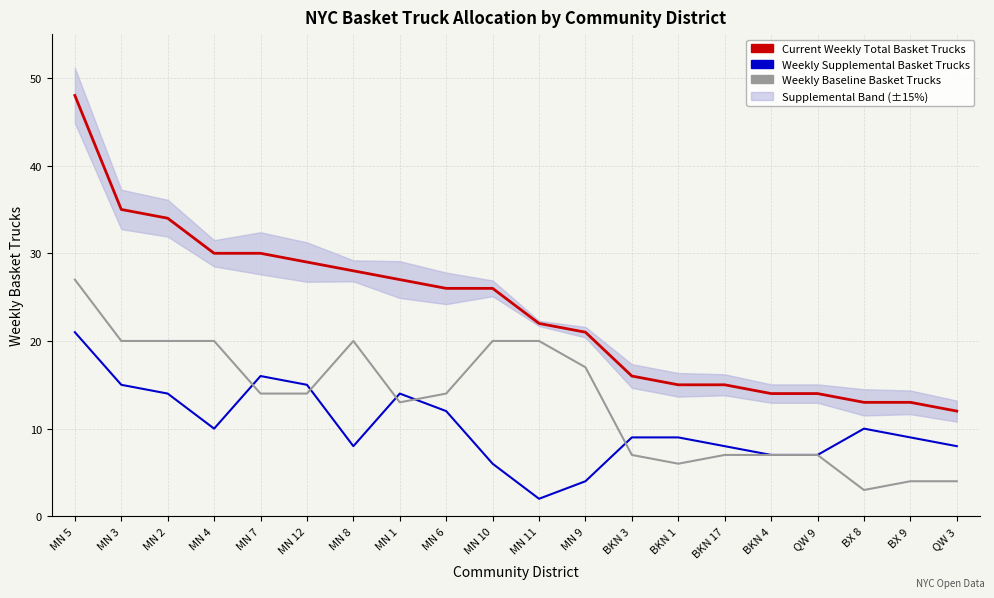

What are all the series names shown in the legend?

Current Weekly Total Basket Trucks, Weekly Supplemental Basket Trucks, Weekly Baseline Basket Trucks